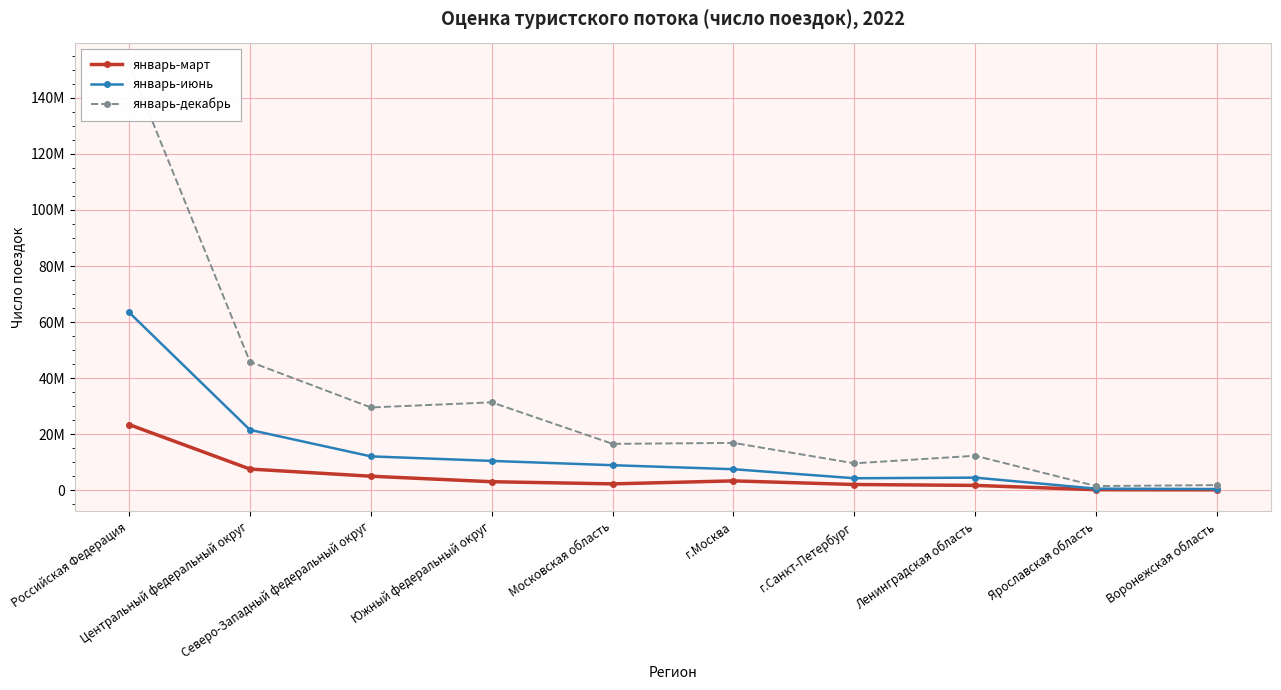

Reading left to right, list all the values displayed in this chart.

январь-март: 23475514	7618326	5061875	3097664	2333577	3398999	2107256	1785958	250959	195904
январь-июнь: 63495062	21585587	12142482	10520032	8989233	7562030	4337472	4559458	630203	493304
январь-декабрь: 152085436	45870651	29586503	31409902	16603352	16942875	9655857	12355605	1552054	1896751